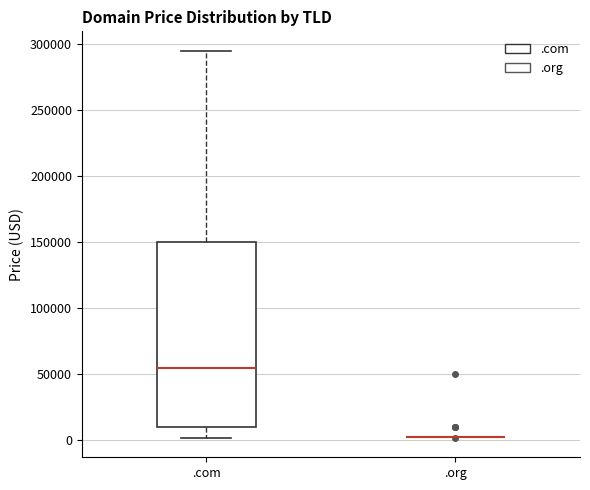

Which box is the tallest, from its lower edge to its upper edge?

.com